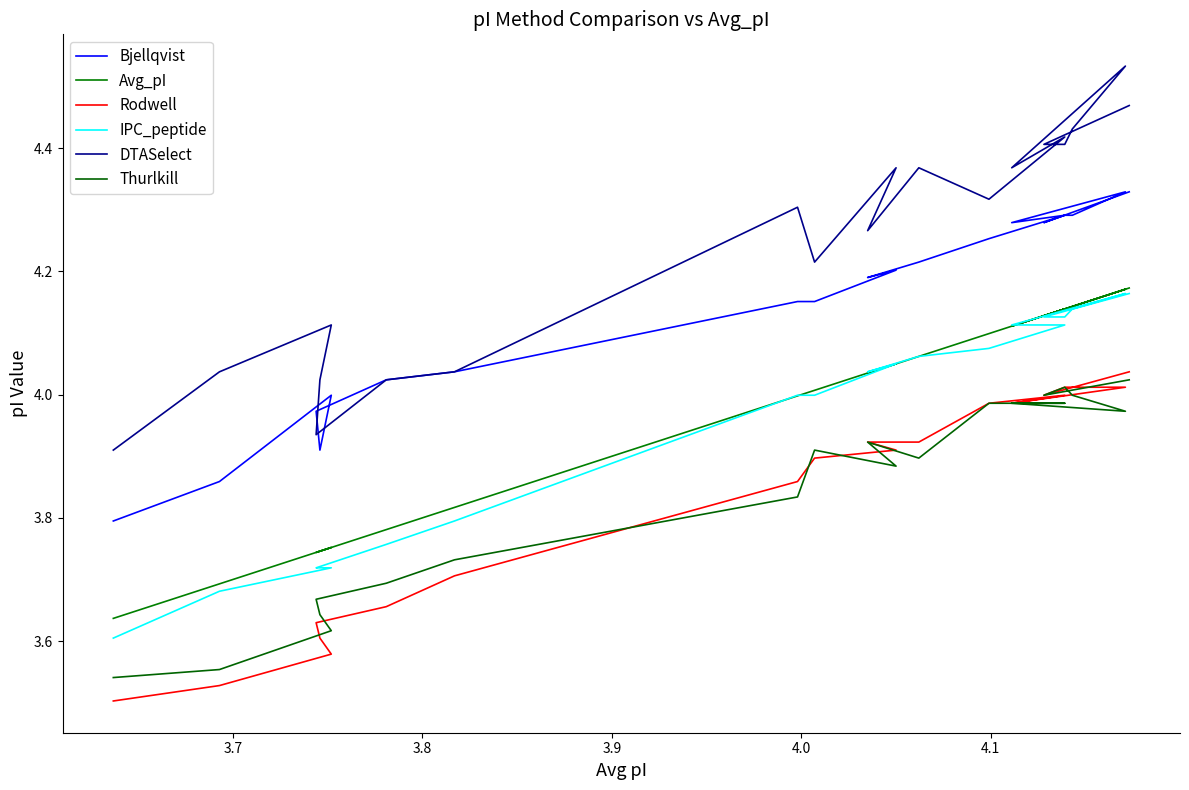

Which series has the largest range (max minus min)?

DTASelect